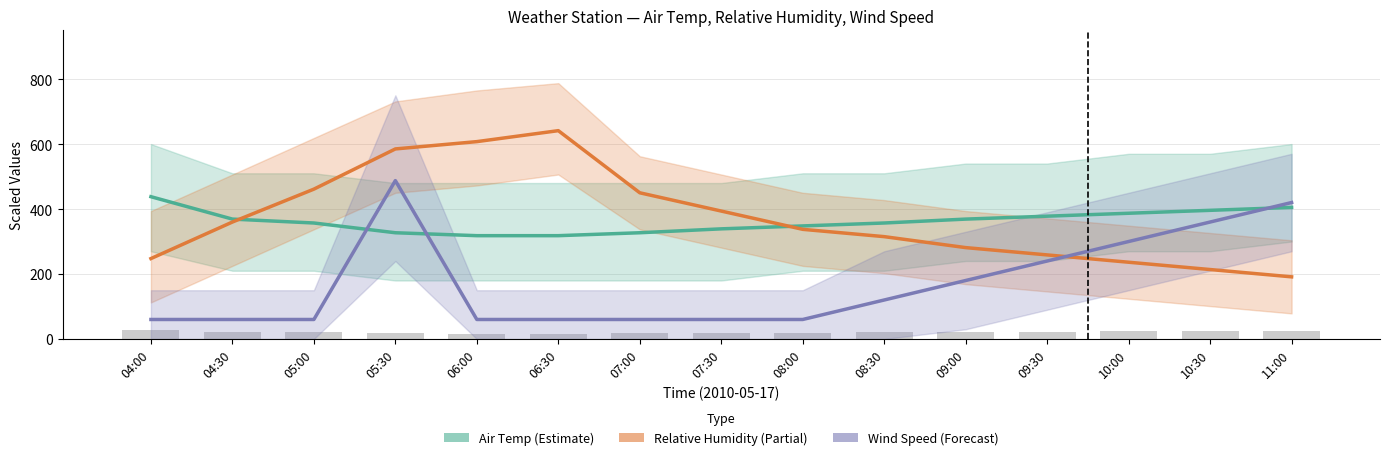

What is the average value of the Wind Speed series?

172.5